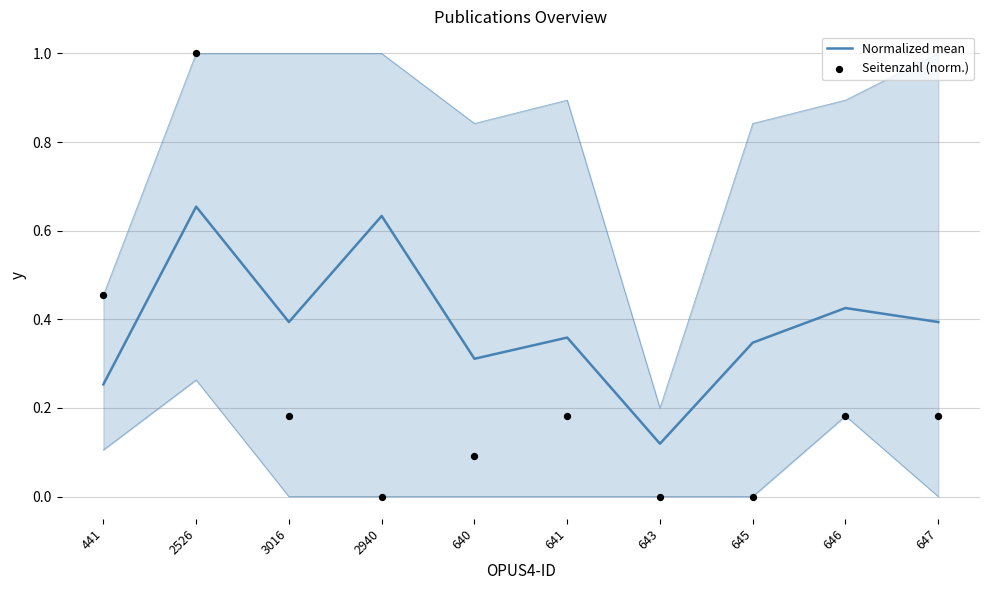

Which series has the largest total across all categories?

Normalized mean